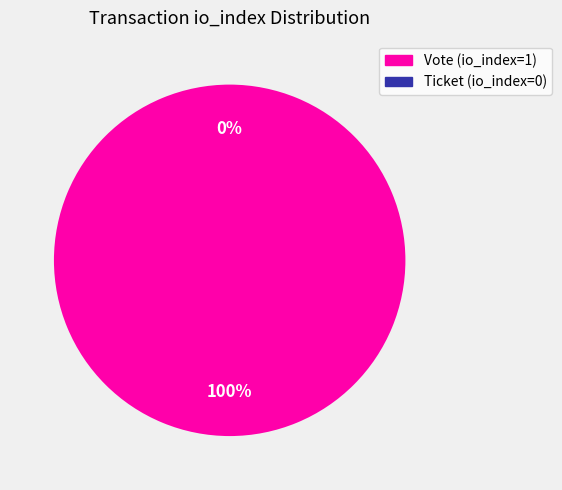

Is it true that Vote (io_index=1) is 99% of the pie?

False